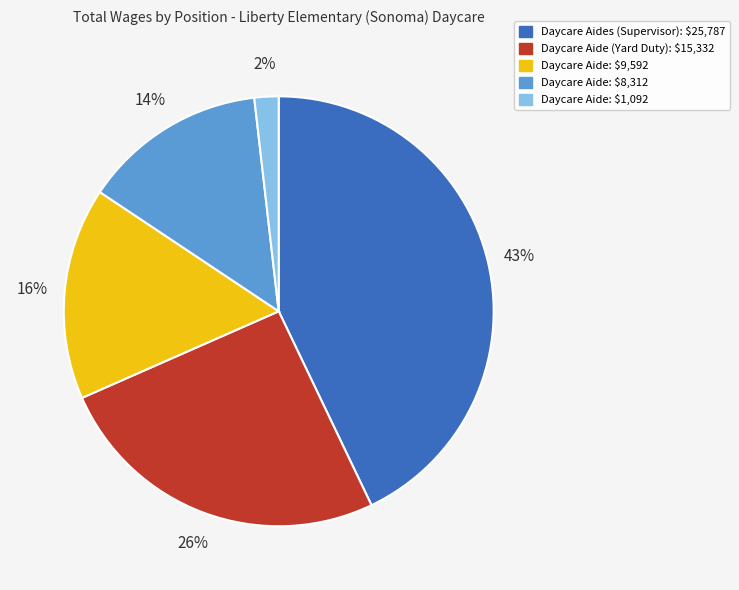

To the nearest percent, what is the average slice percentage?

20%